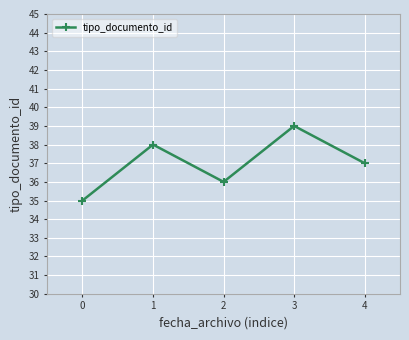

Is this an area chart (filled region under the line)?

No